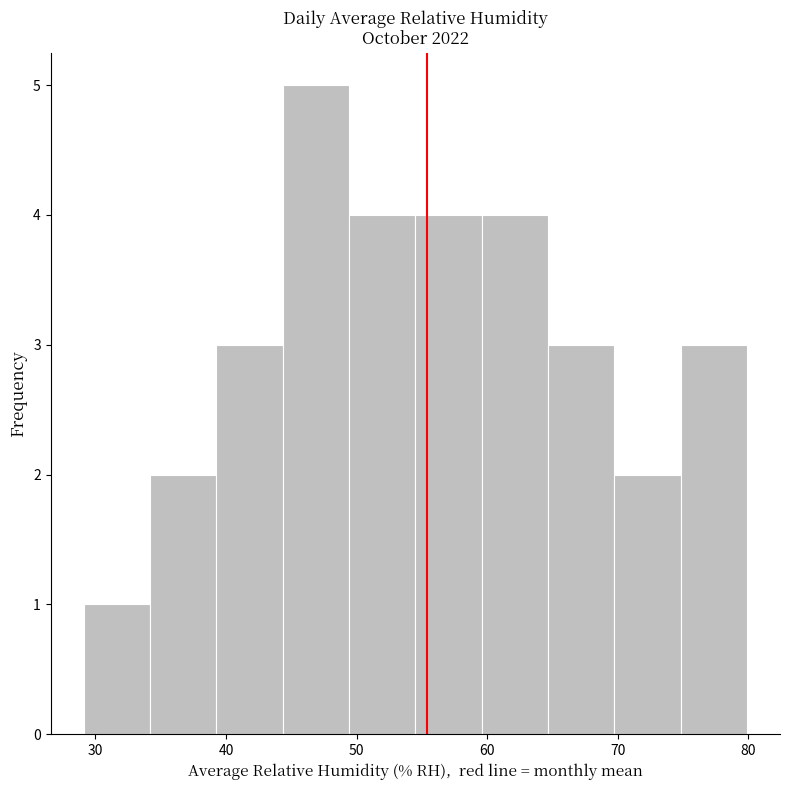

What is the height of the bar covering 70 to 75 on the x-axis? Neither the bar edges nor the heights are printed on the chart, so give them approximately, as read against the axes.

2